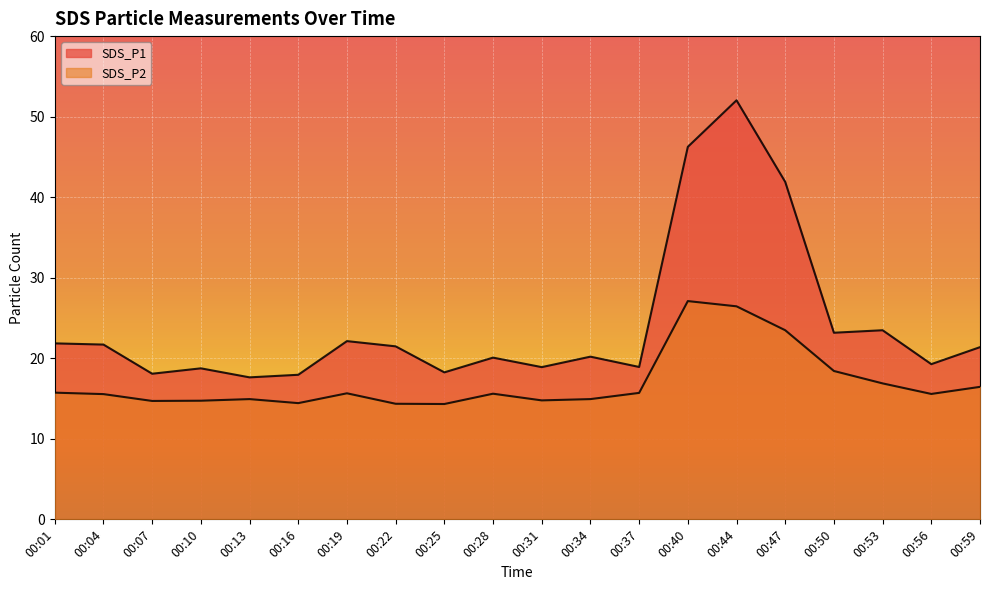

Does the chart display data point markers on the line(s)?

No